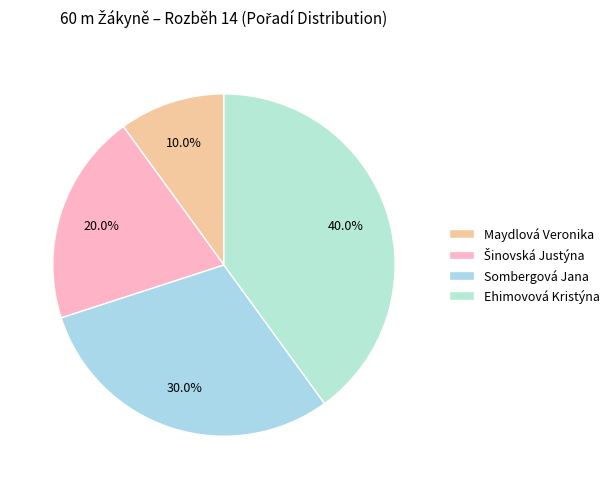

To the nearest percent, what portion does Ehimovová Kristýna represent?

40%